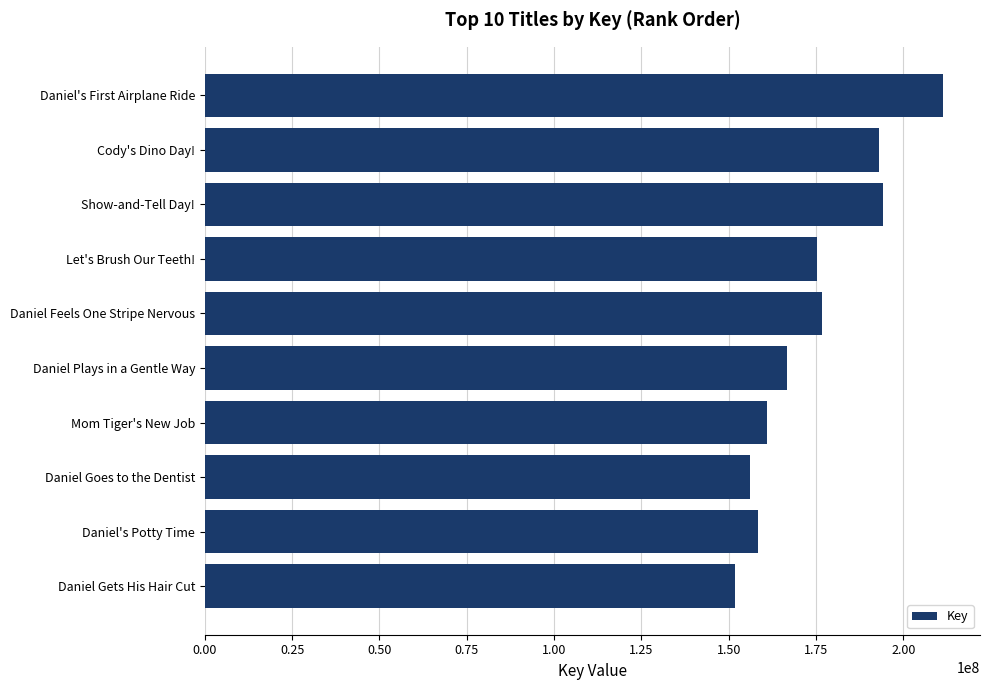

What is the approximate value at Show-and-Tell Day!?

194212621